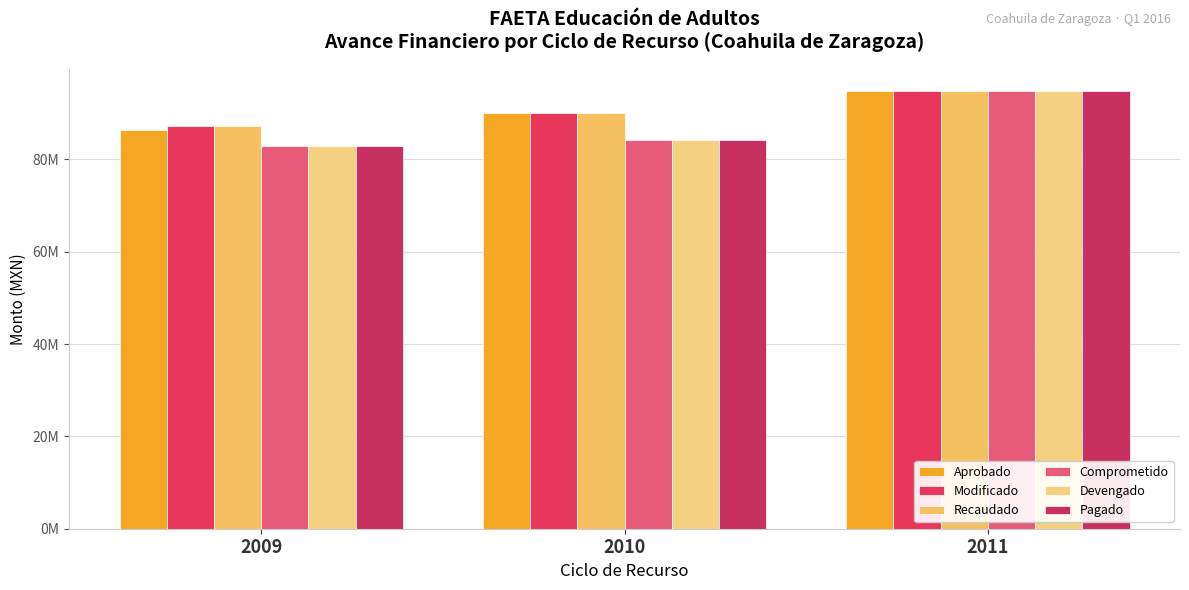

Rank the series at 2009 from highest to lowest value.

Modificado, Recaudado, Aprobado, Comprometido, Devengado, Pagado